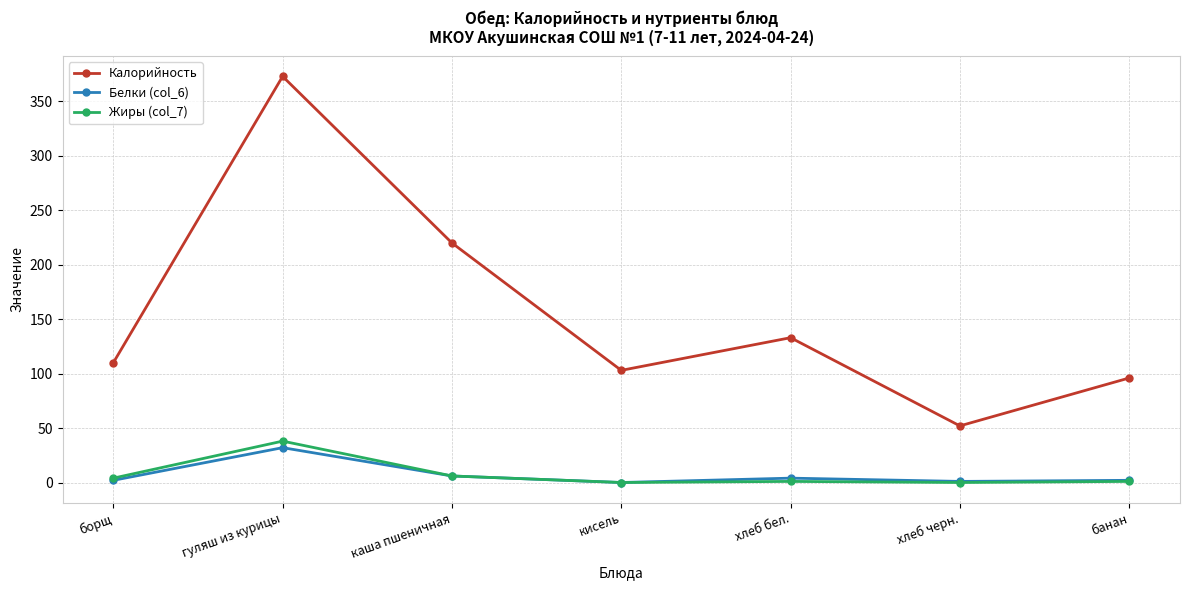

What is the value of the Жиры (col_7) point at the 1st from the left?

4